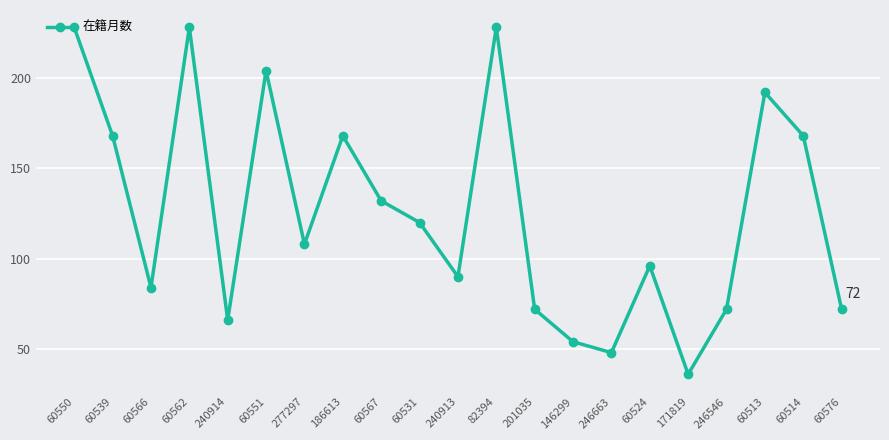

What is the label of the 8th point from the left?

186613